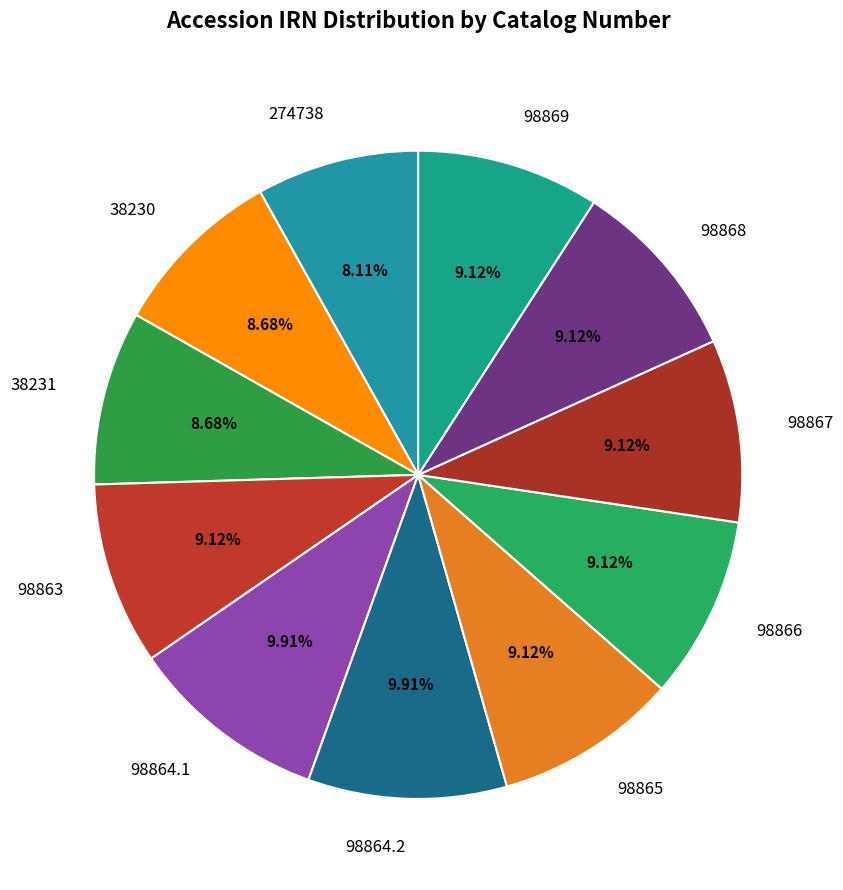

Approximately how many times larger is the value at 274738 compared to 98865?

0.9